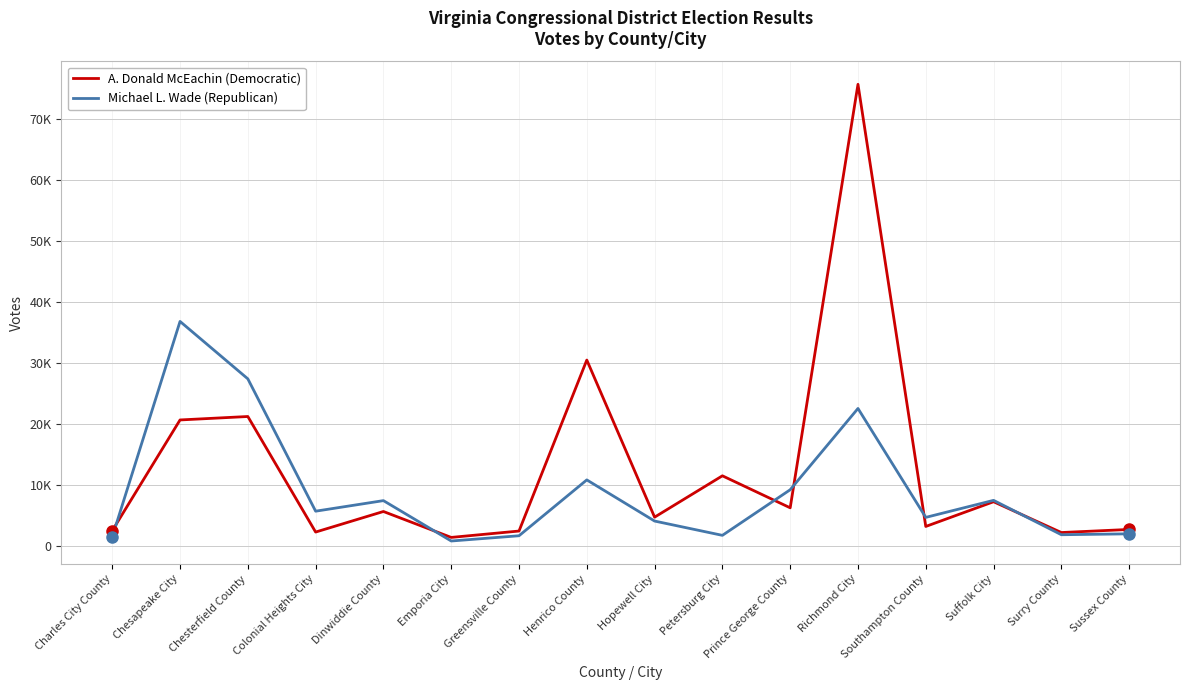

True or false: A. Donald McEachin (Democratic) has more than 1 interior local peaks.

True